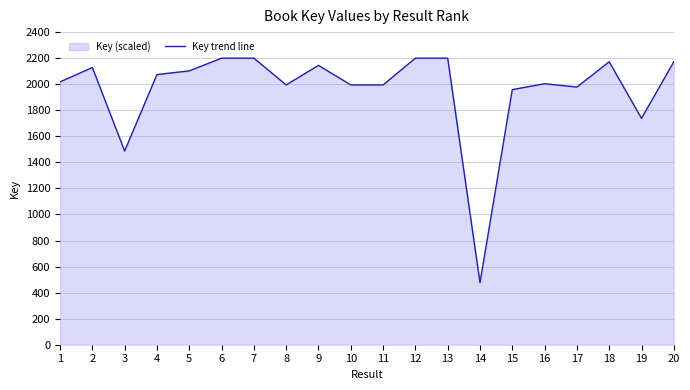

Reading left to right, what are all the values shown in this chart?

1=2017.6	2=2128.2	3=1487.7	4=2074.2	5=2102.4	6=2199.9	7=2199.9	8=1994.6	9=2144.6	10=1994.6	11=1994.6	12=2200.0	13=2199.9	14=476.2	15=1958.5	16=2004.0	17=1978.1	18=2172.2	19=1737.9	20=2172.7